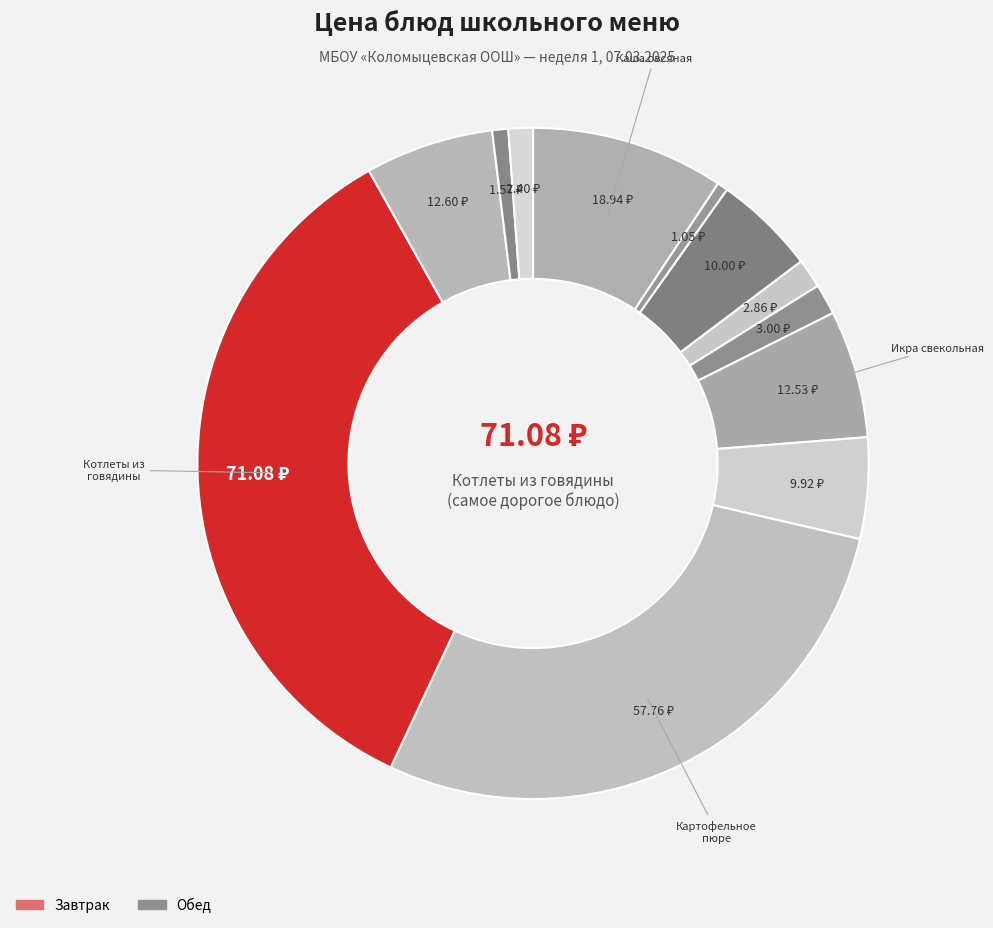

Which slice is the smallest?

Чай с сахаром